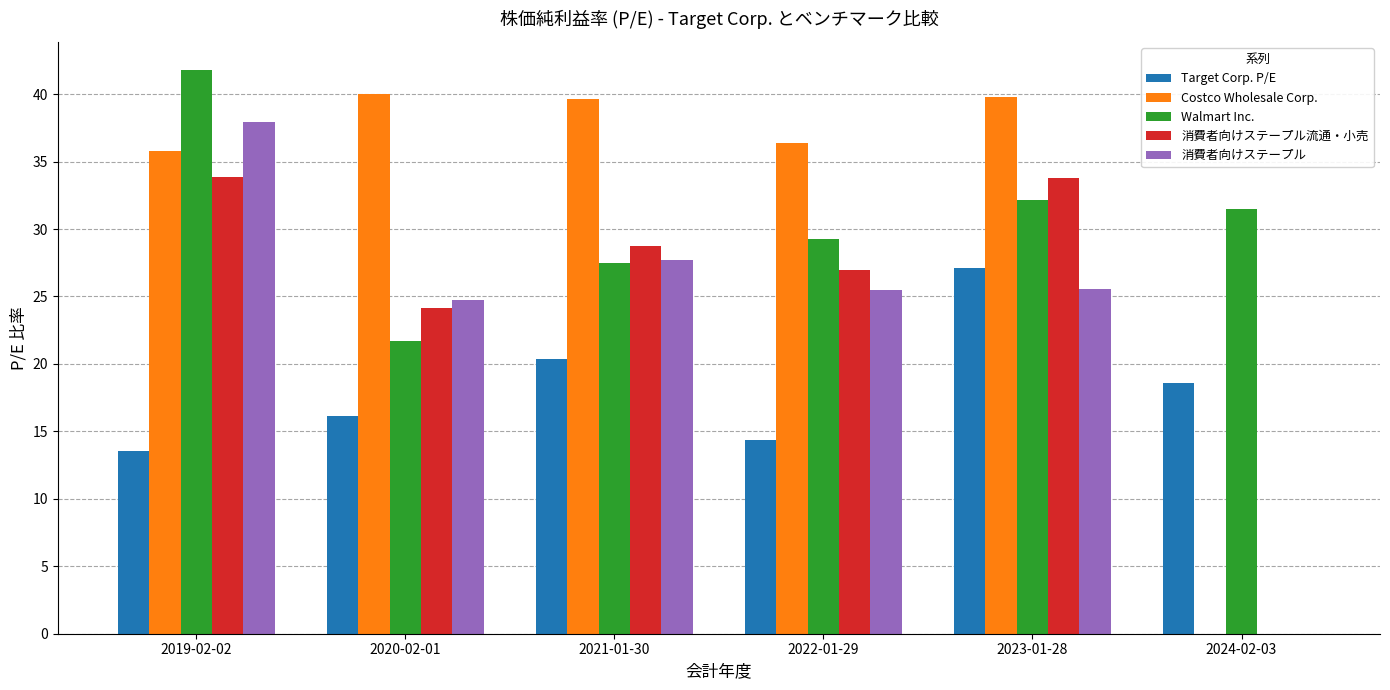

Is the value of 消費者向けステープル at 2022-01-29 greater than the value of Walmart Inc. at 2021-01-30?

No